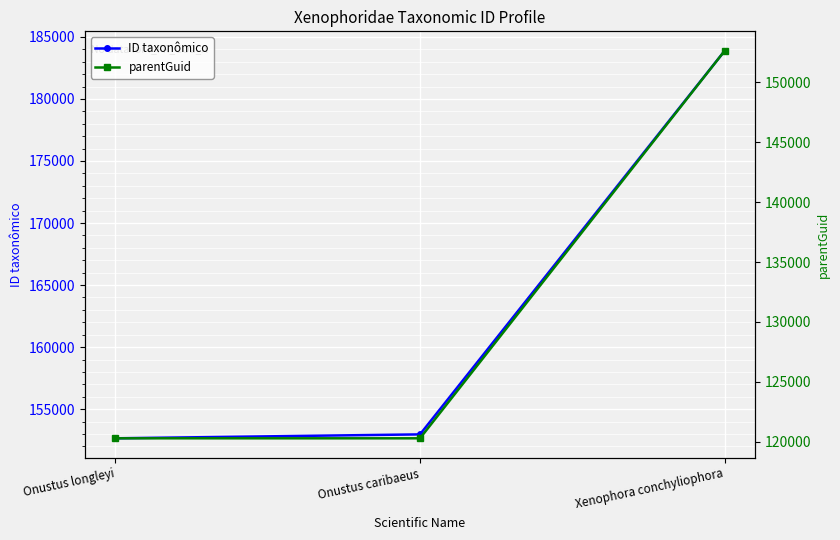

Rank the series at Onustus caribaeus from highest to lowest value.

ID taxonômico, parentGuid